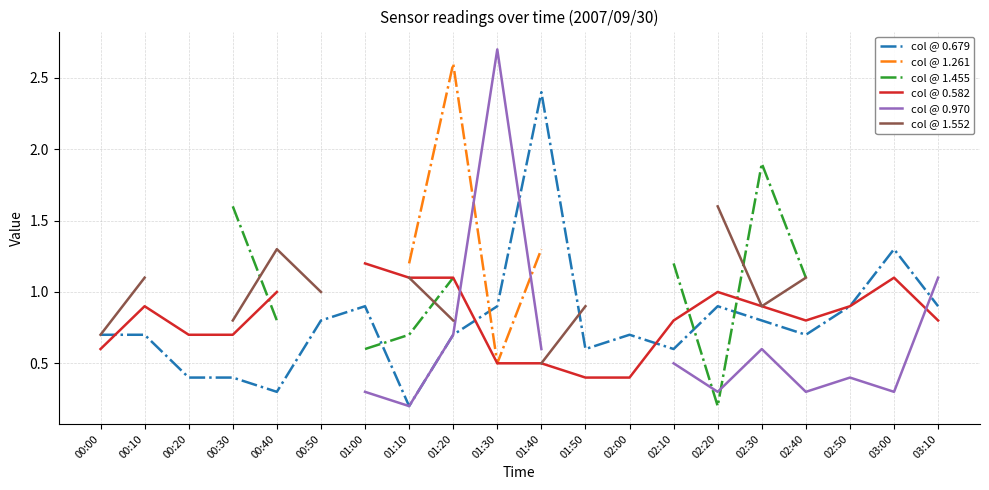

After their last crossing, which series has the higher values: col @ 0.679 or col @ 1.455?

col @ 1.455